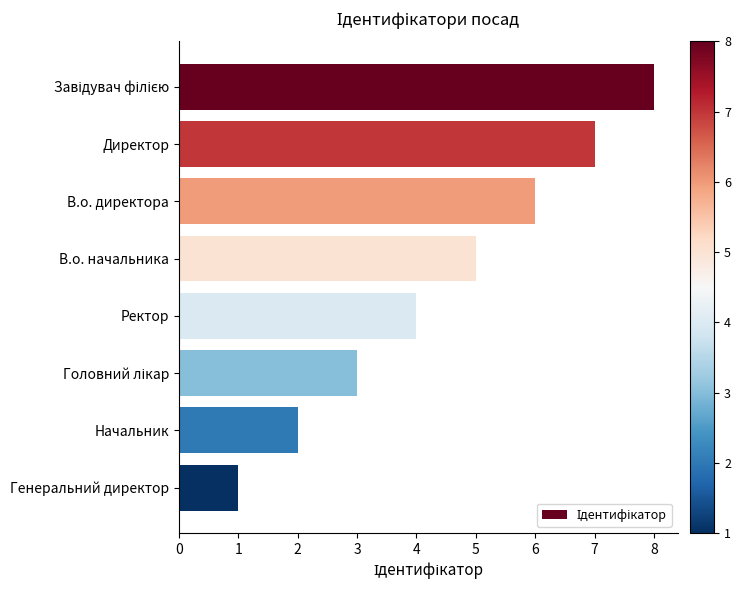

Is it true that the value at Директор is 7?

True